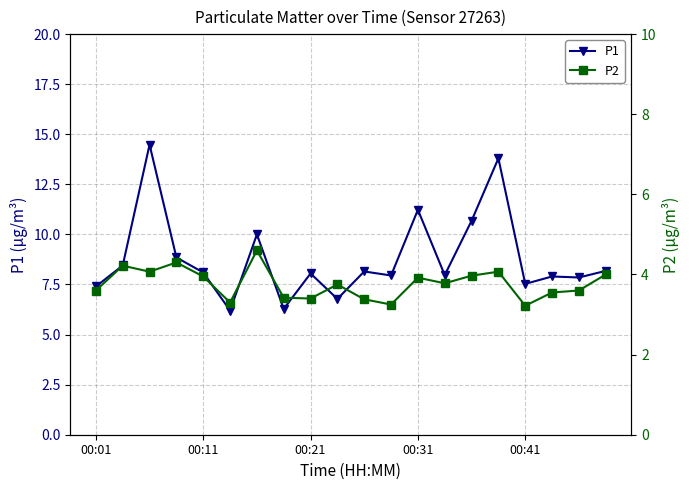

What is the difference between the maximum and minimum values in the P1 series?

8.3